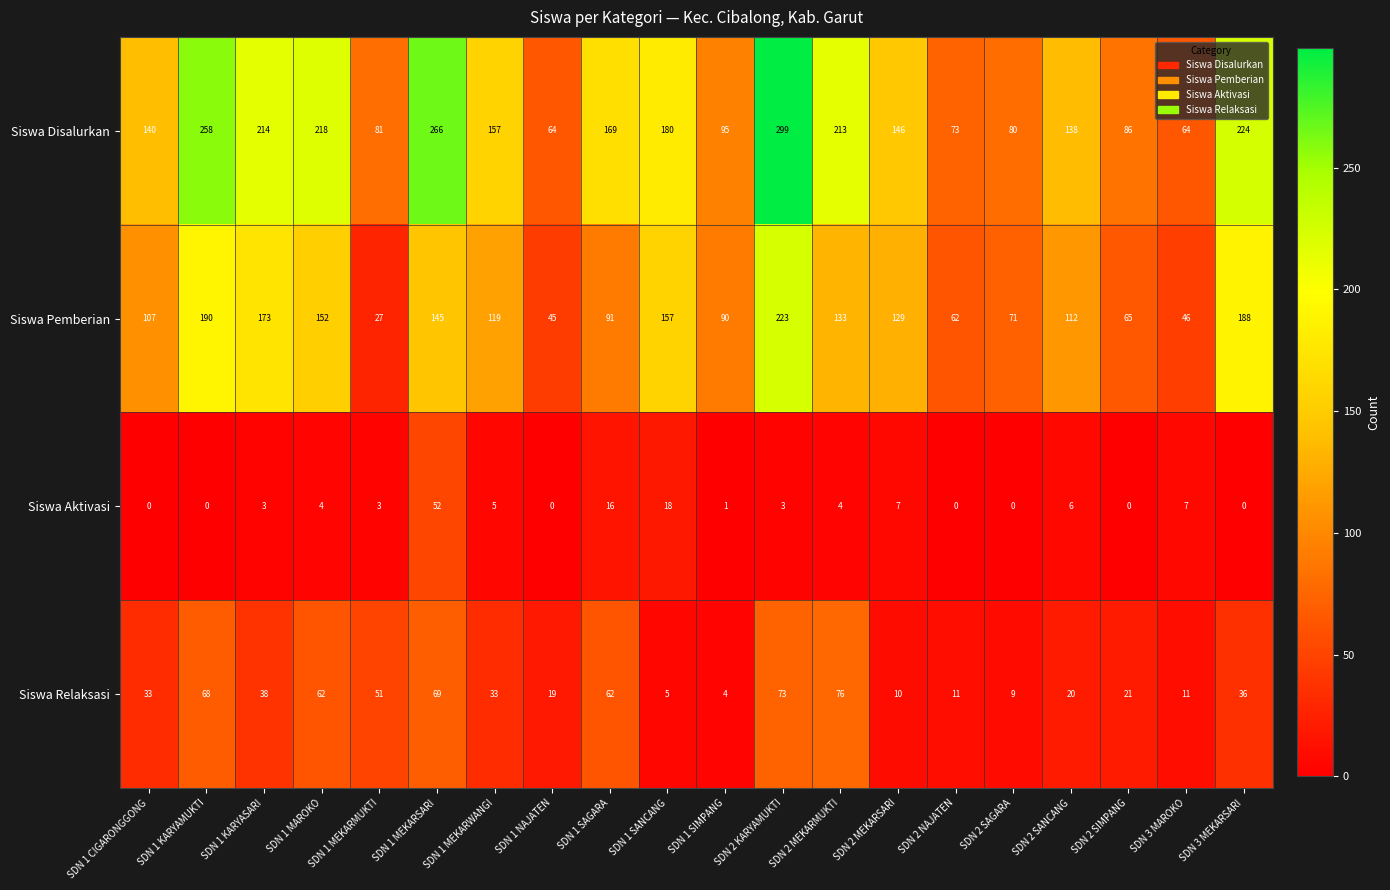

What is the sum of all Siswa Disalurkan values?

3165